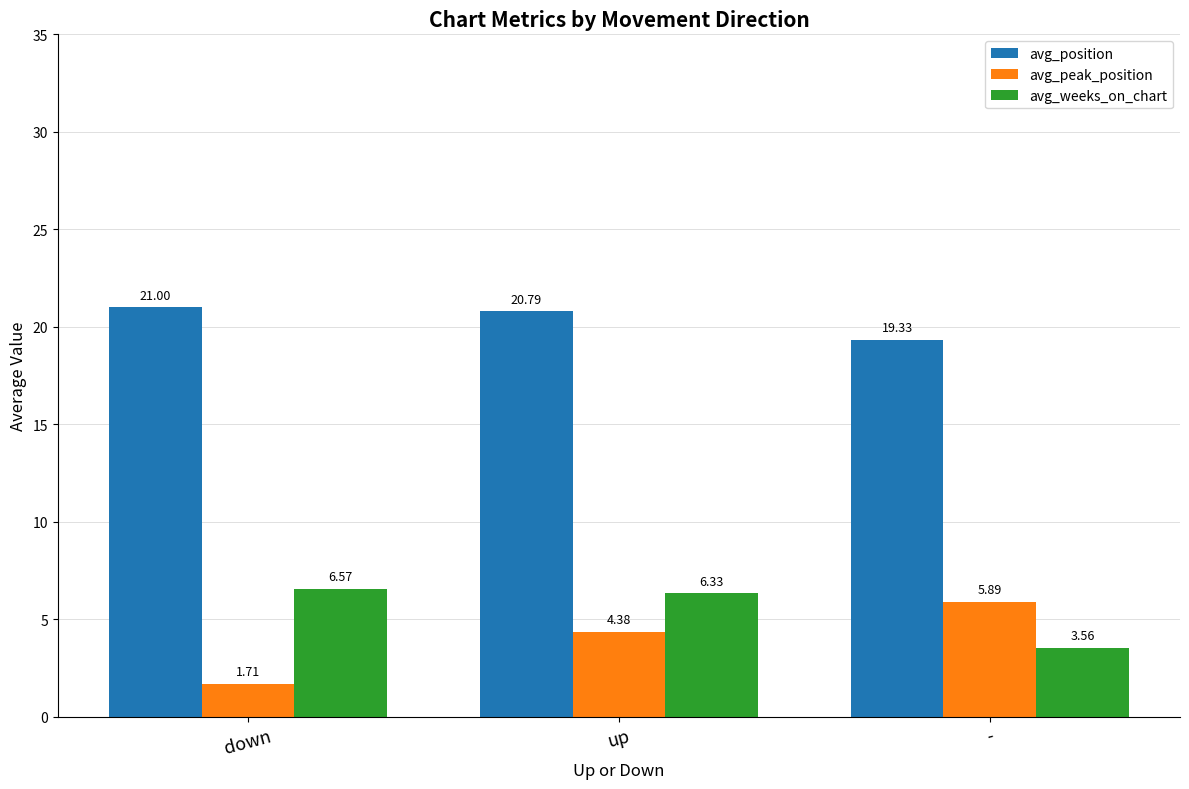

At which label is avg_position closest to 20?

-